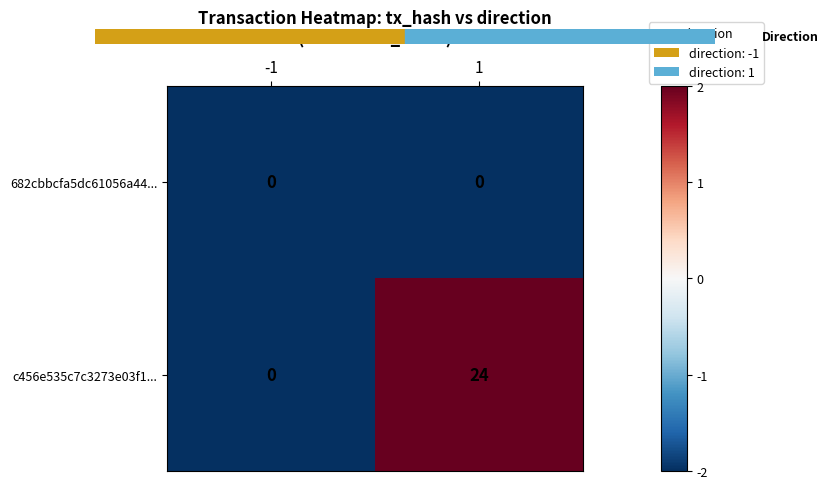

What is the sum of all c456e535c7c3273e03f1... values?

24